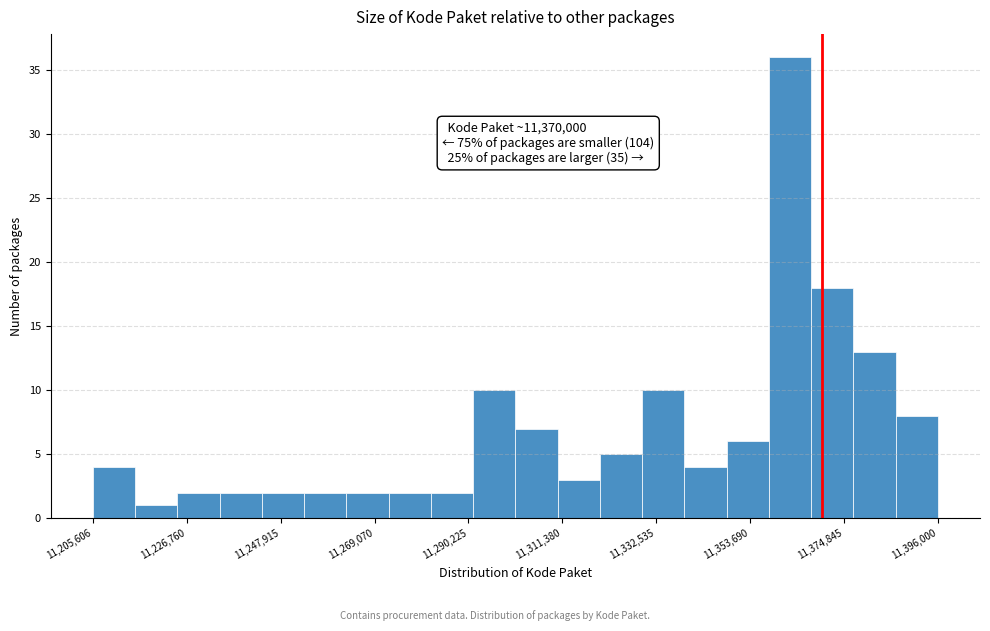

Around what value on the x-axis is the tallest bar? Give the approximate position of its centre, as read against the axis.

11365000